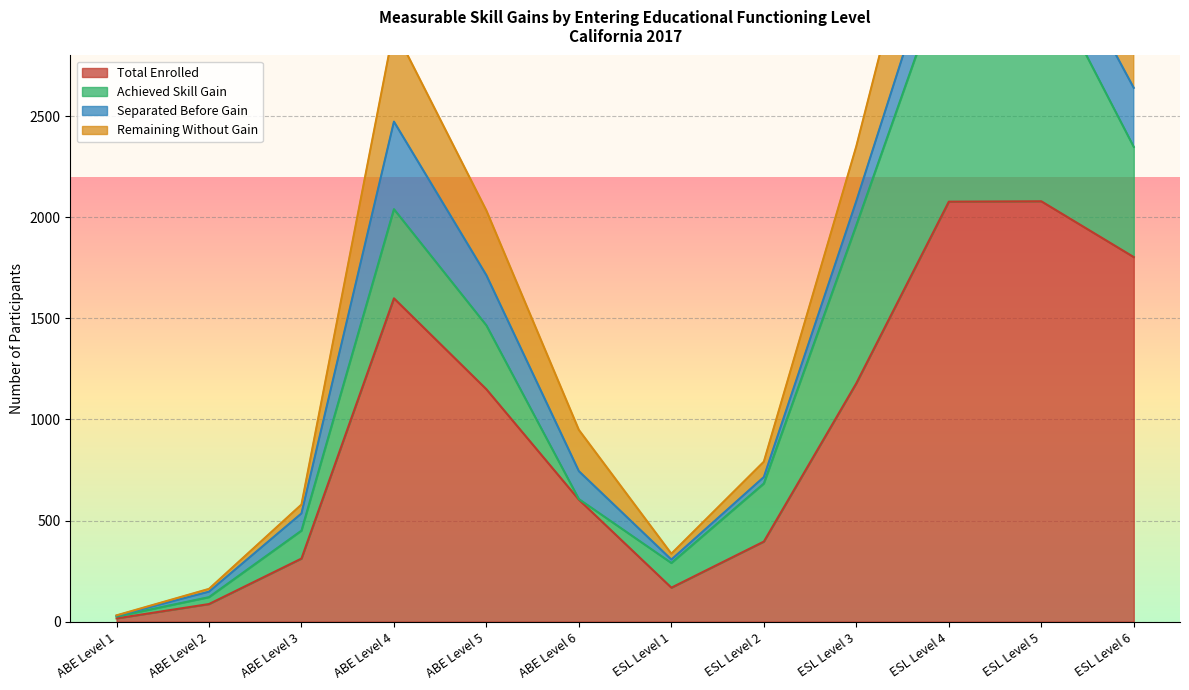

What is the average value of the Remaining Without Gain series?

302